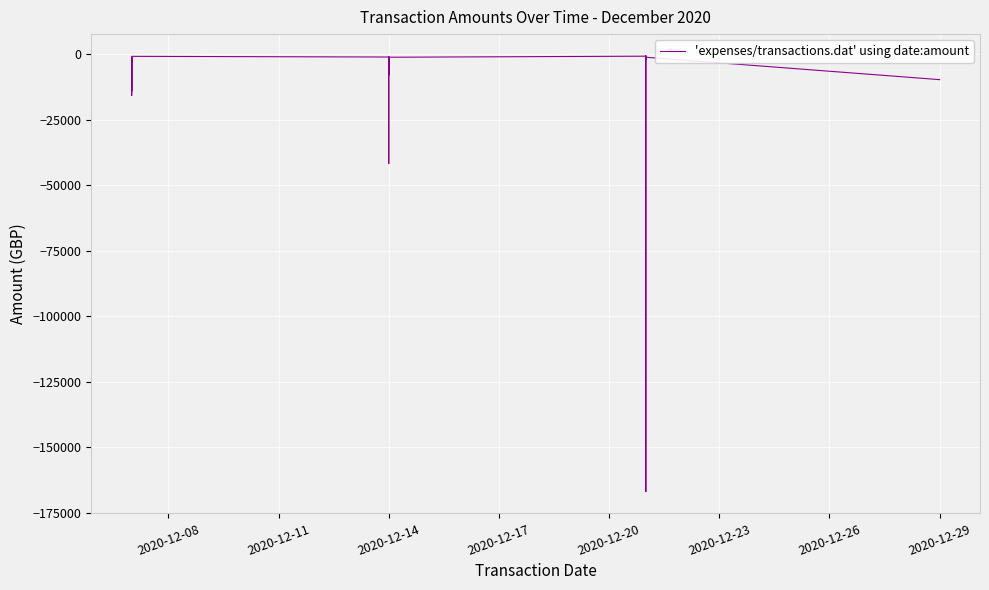

What is the smallest value displayed?

-166972.5